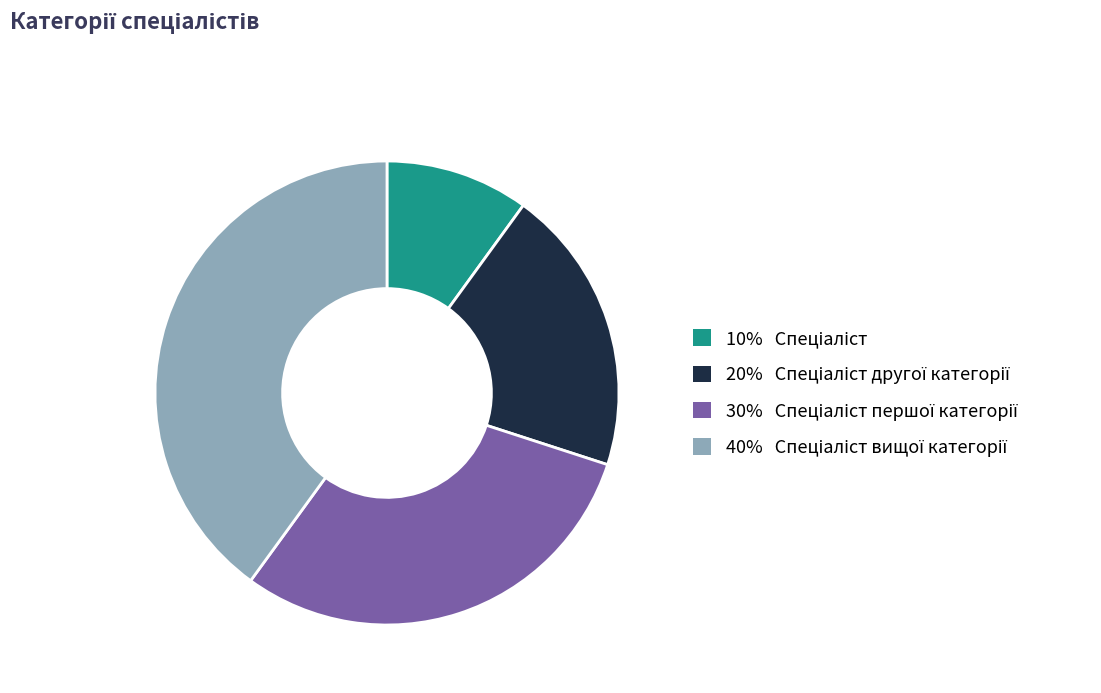

Is there a majority slice in this chart?

No